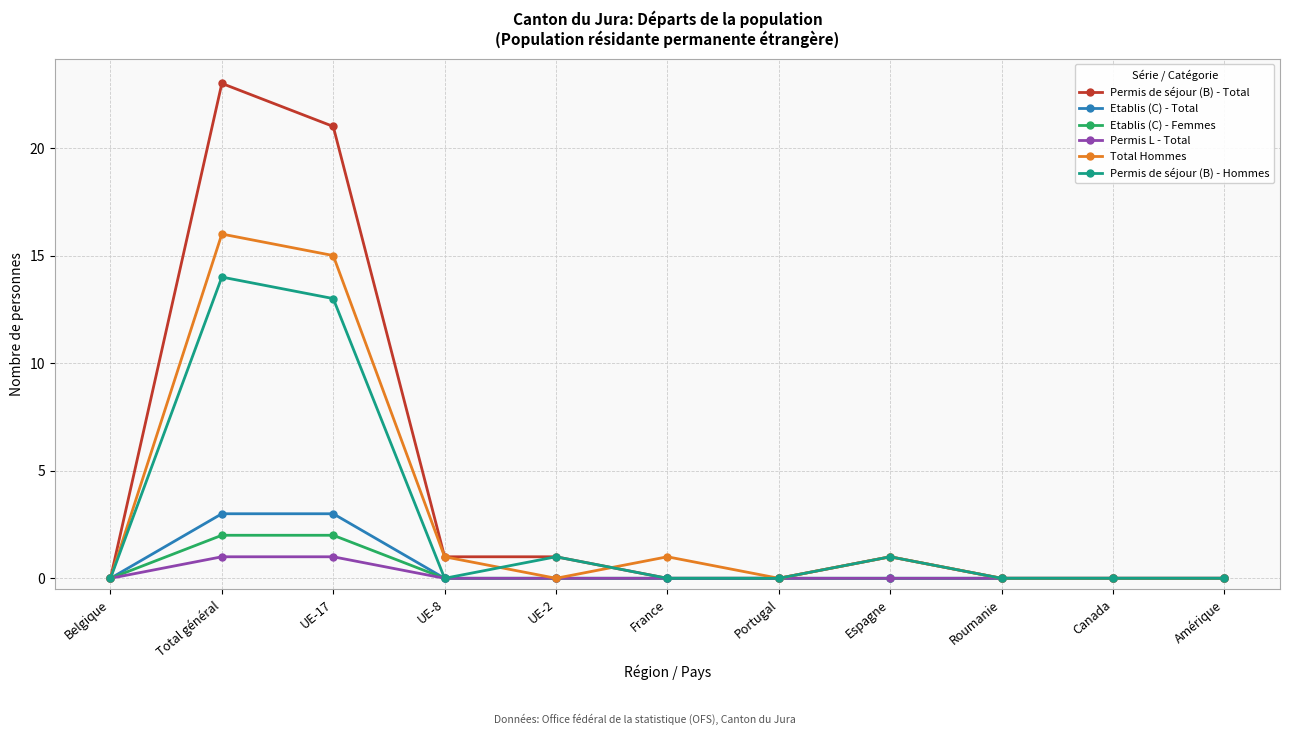

How many lines are shown in the chart?

6